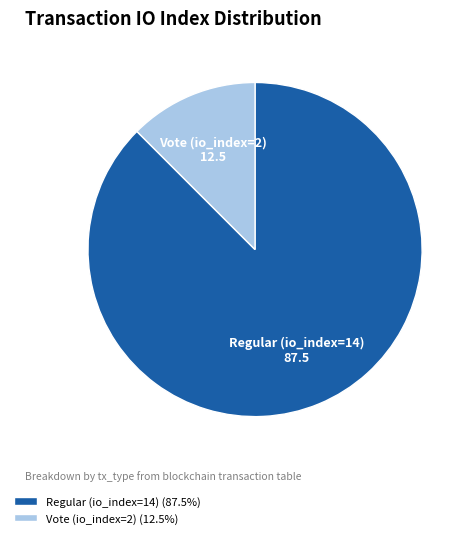

Is it true that Vote (io_index=2) is 12% of the pie?

True